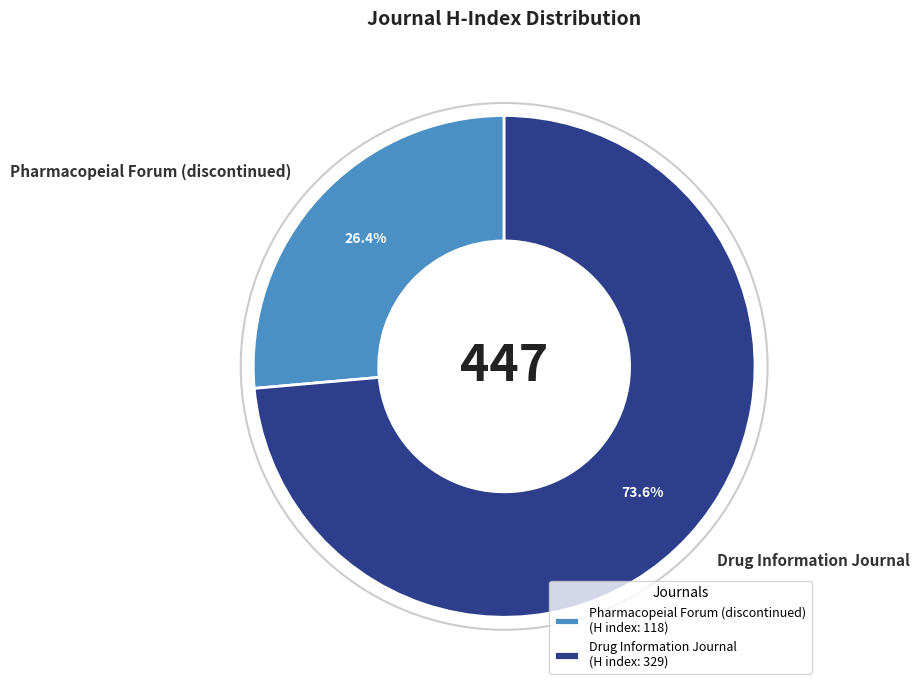

What is the majority slice?

Drug Information Journal